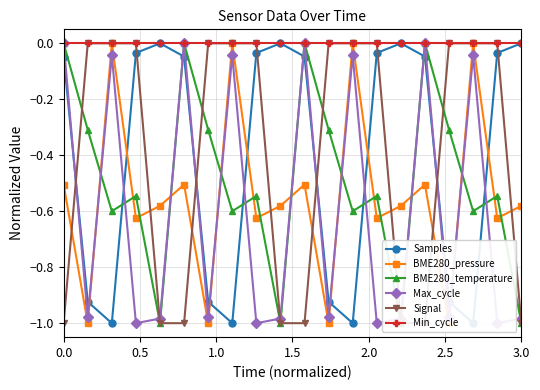

List the series in order of their peak value, highest first.

Samples, BME280_pressure, BME280_temperature, Max_cycle, Signal, Min_cycle